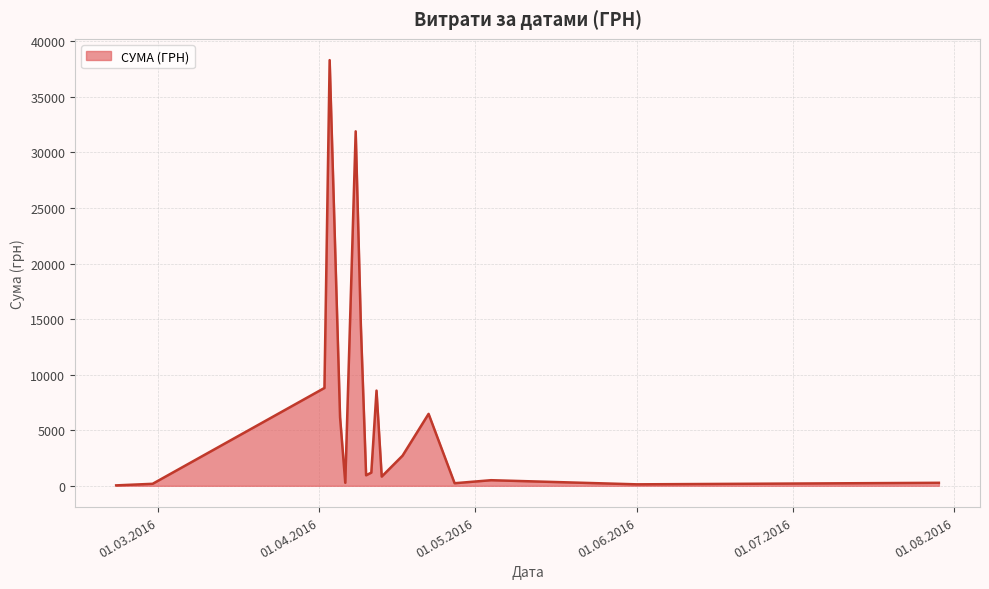

What is the greatest value displayed?

38303.0